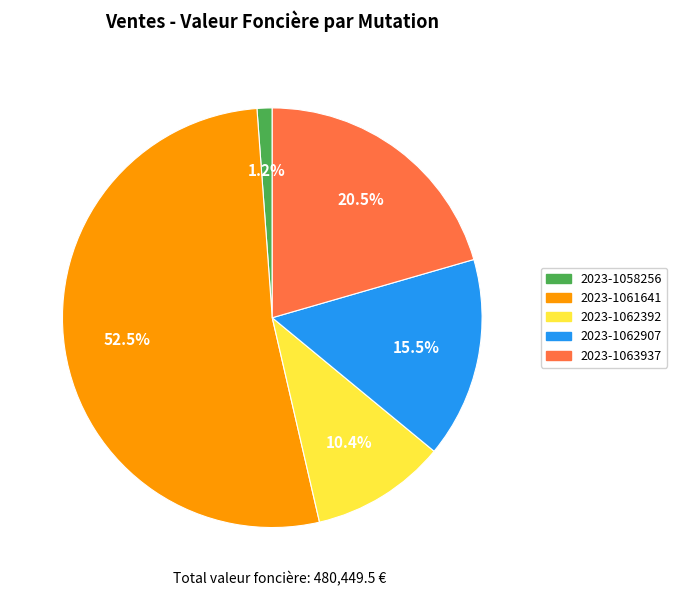

Between 2023-1061641 and 2023-1063937, which is larger?

2023-1061641